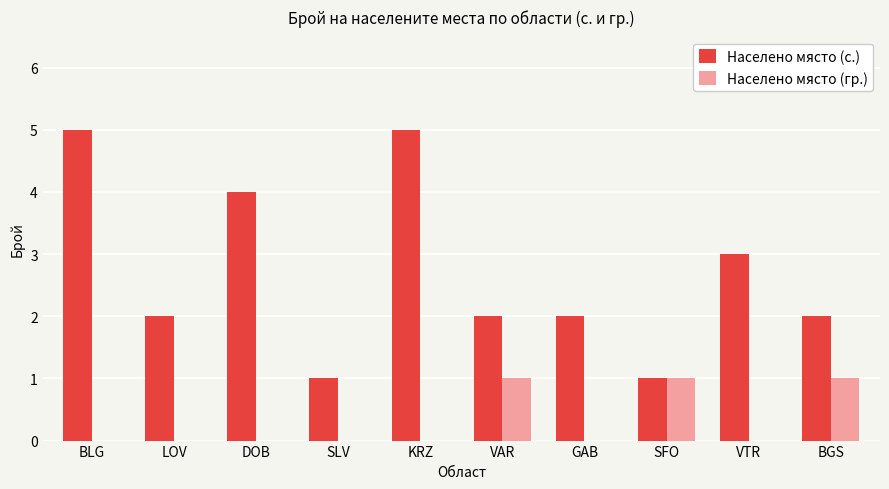

The value of Населено място (с.) at VTR is 4. True or false?

False